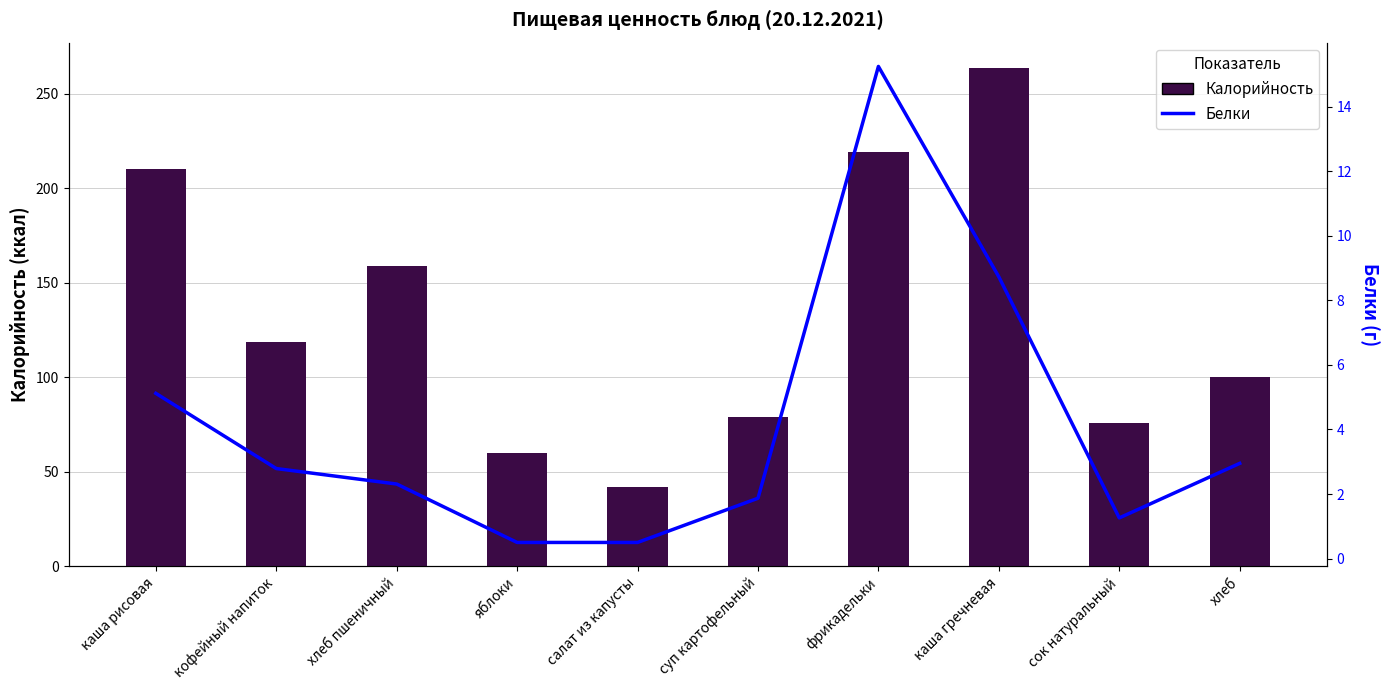

What is the approximate value of Белки at салат из капусты?

0.5